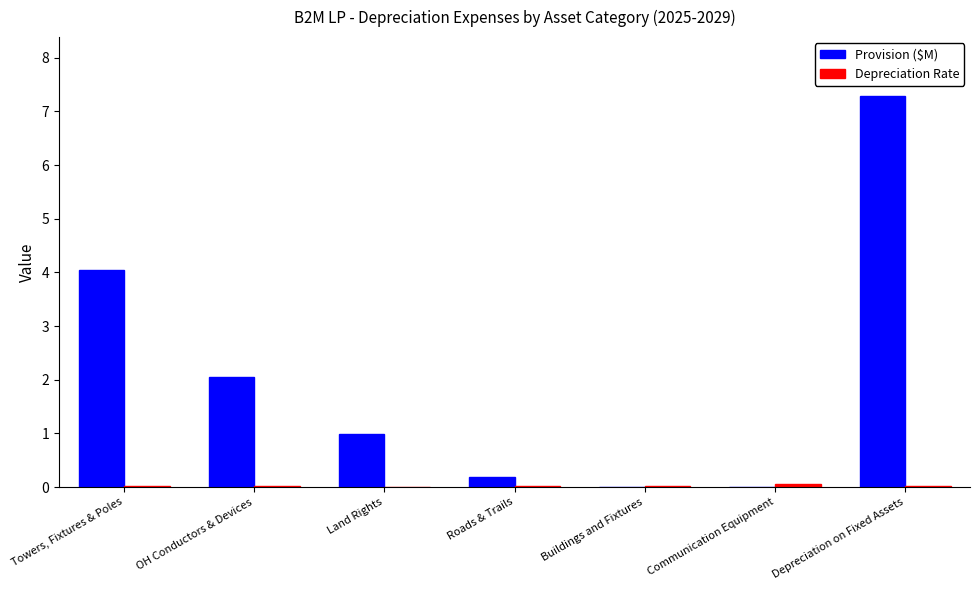

The value of Provision ($M) at Communication Equipment is 0.0. True or false?

True